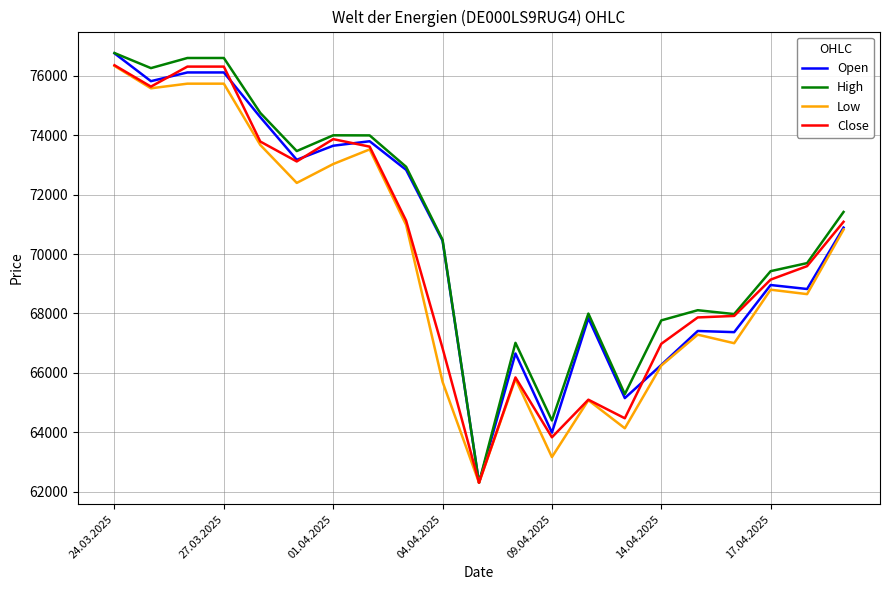

What is the greatest value displayed?

76773